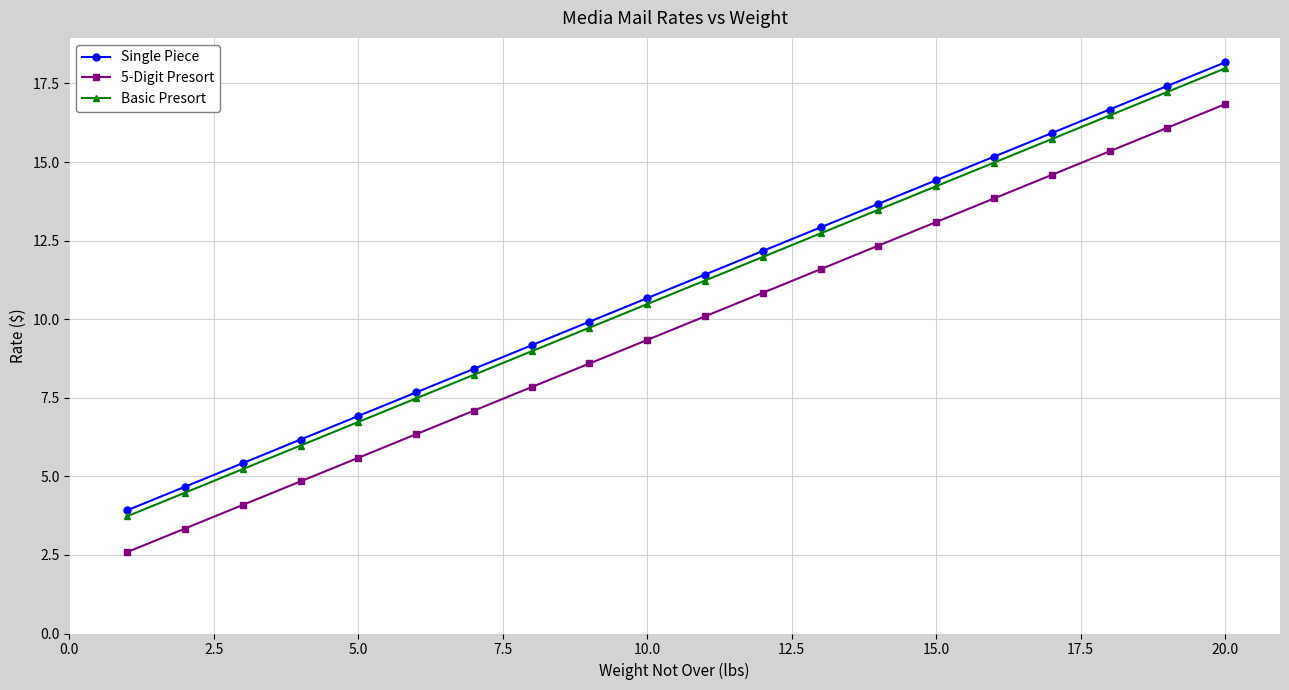

How many lines are shown in the chart?

3